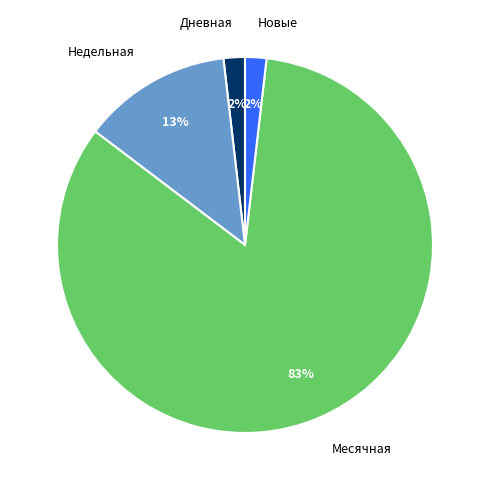

Do Недельная and Новые together represent more than half of the pie?

No